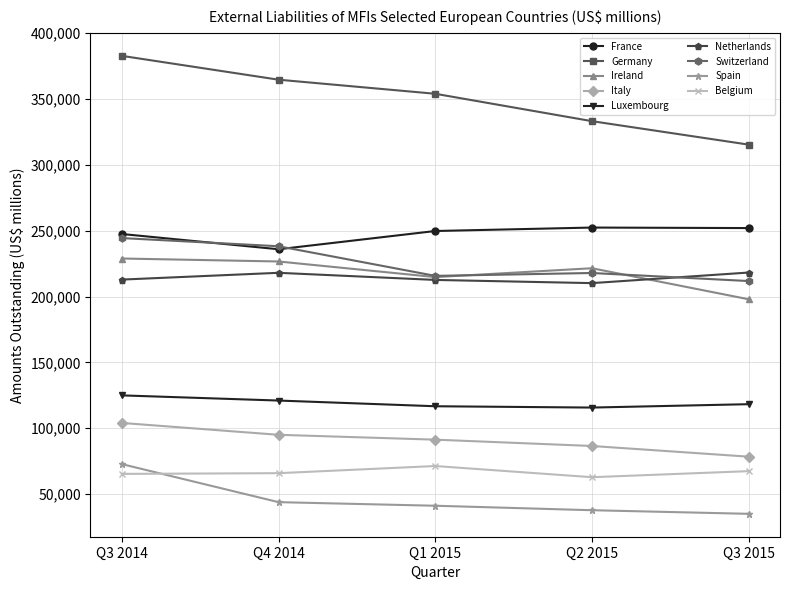

The value of Switzerland at Q4 2014 is 315393. True or false?

False